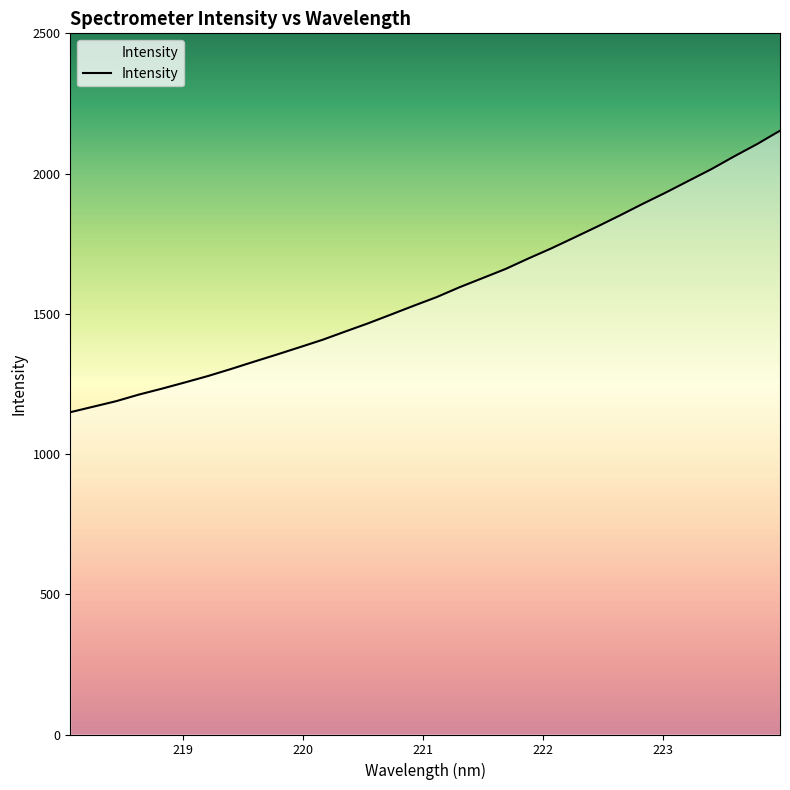

Does the chart have visible grid lines?

No